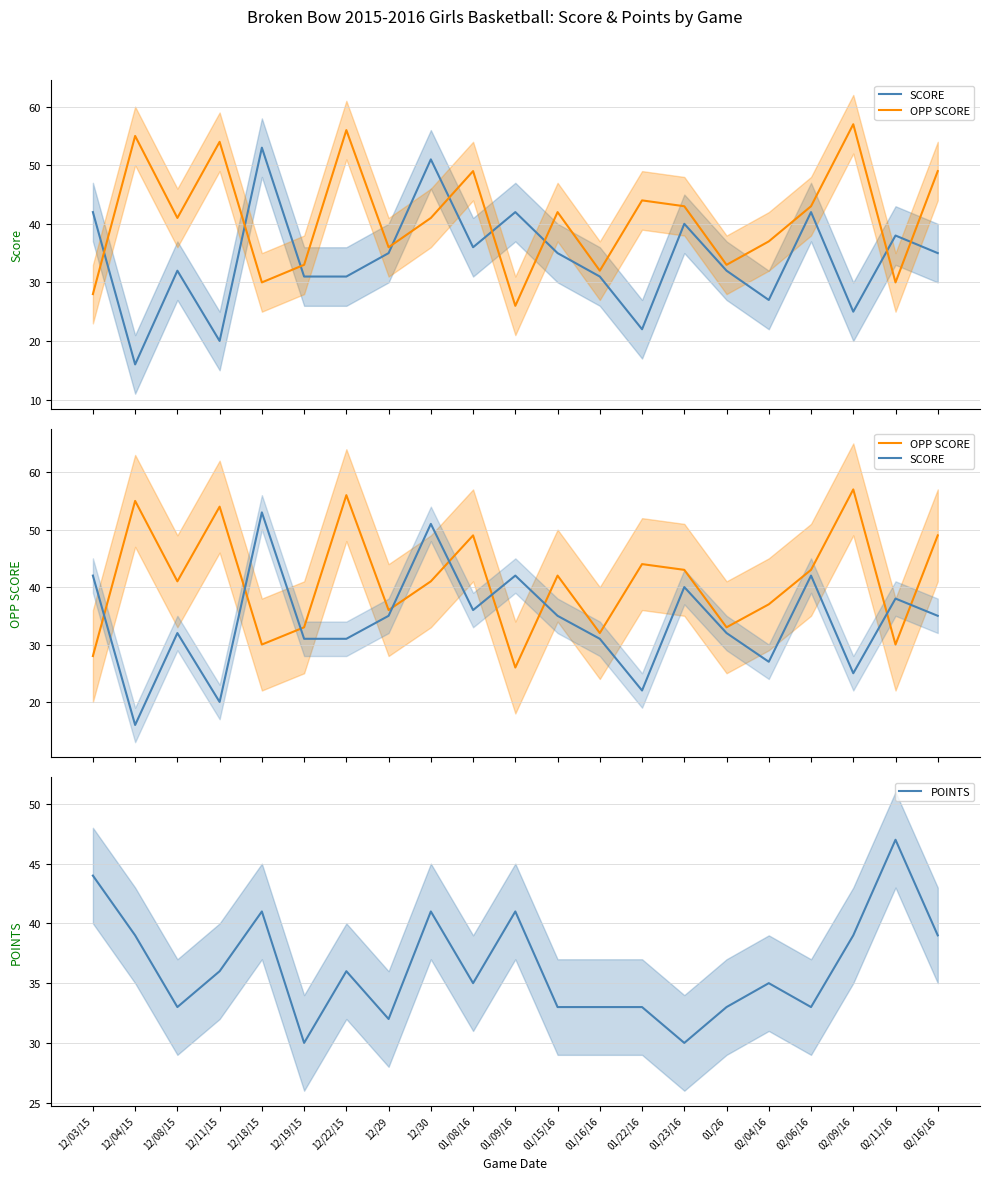

What position from the left is 02/04/16?

17